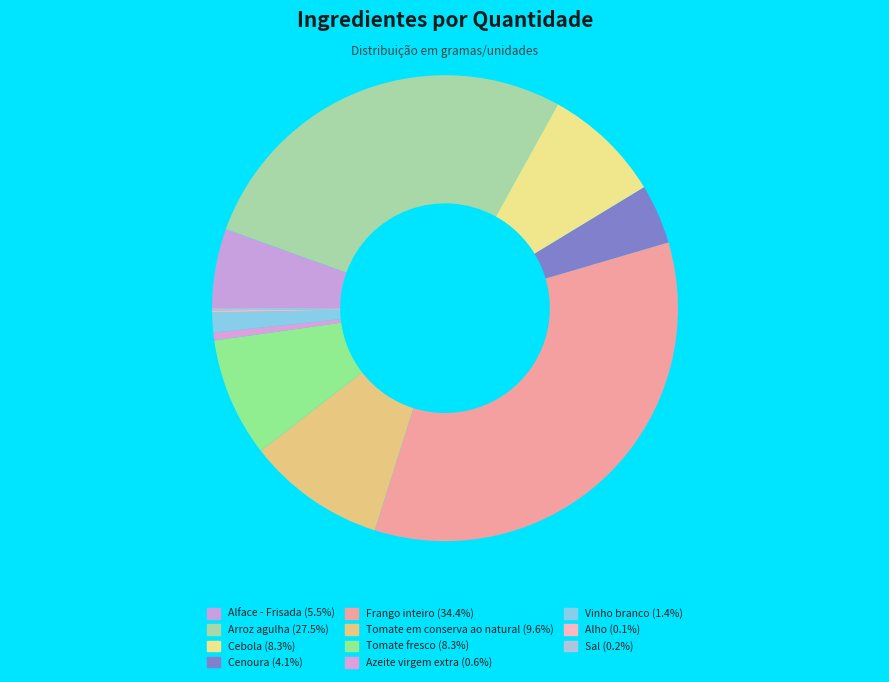

How many segments does this pie chart have?

11